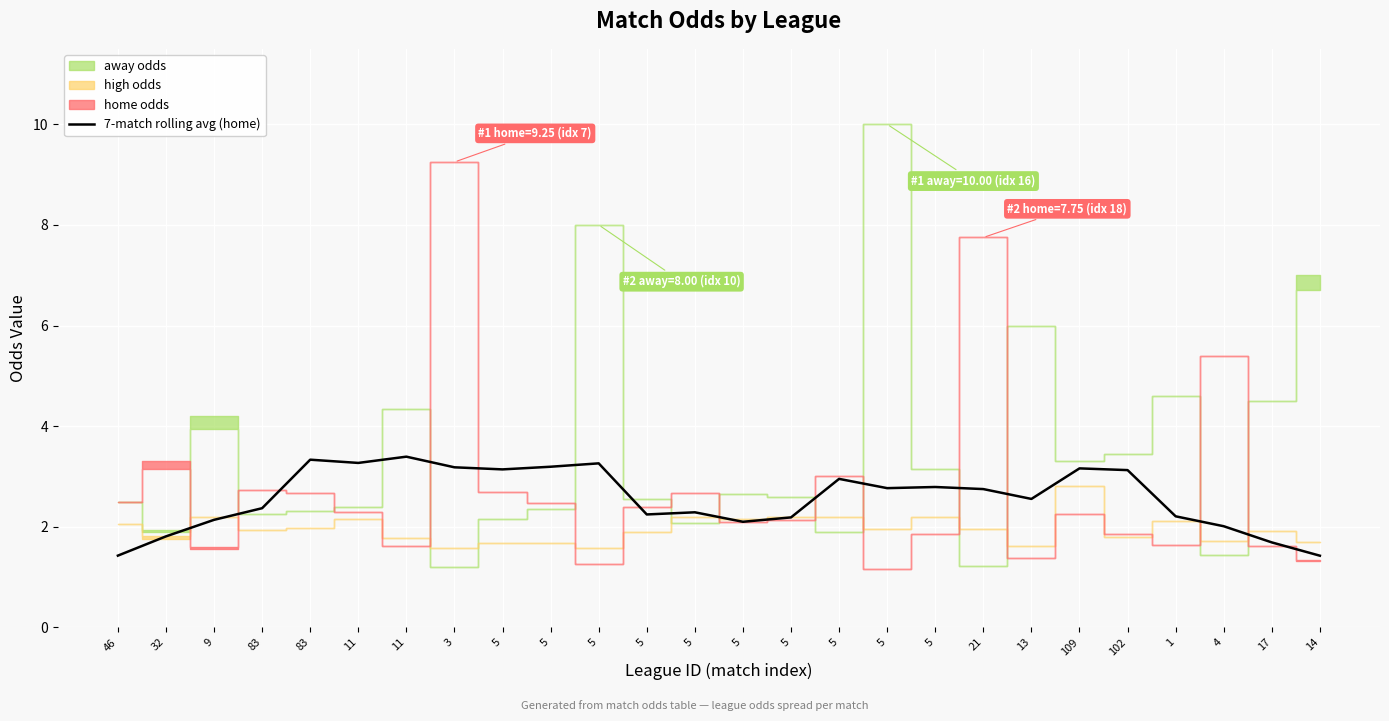

Reading left to right, extract all data points from this chart.

46=1.4	32=1.8	9=2.1	83=2.4	83=3.3	11=3.3	11=3.4	3=3.2	5=3.1	5=3.2	5=3.3	5=2.2	5=2.3	5=2.1	5=2.2	5=3.0	5=2.8	5=2.8	21=2.7	13=2.6	109=3.2	102=3.1	1=2.2	4=2.0	17=1.7	14=1.4